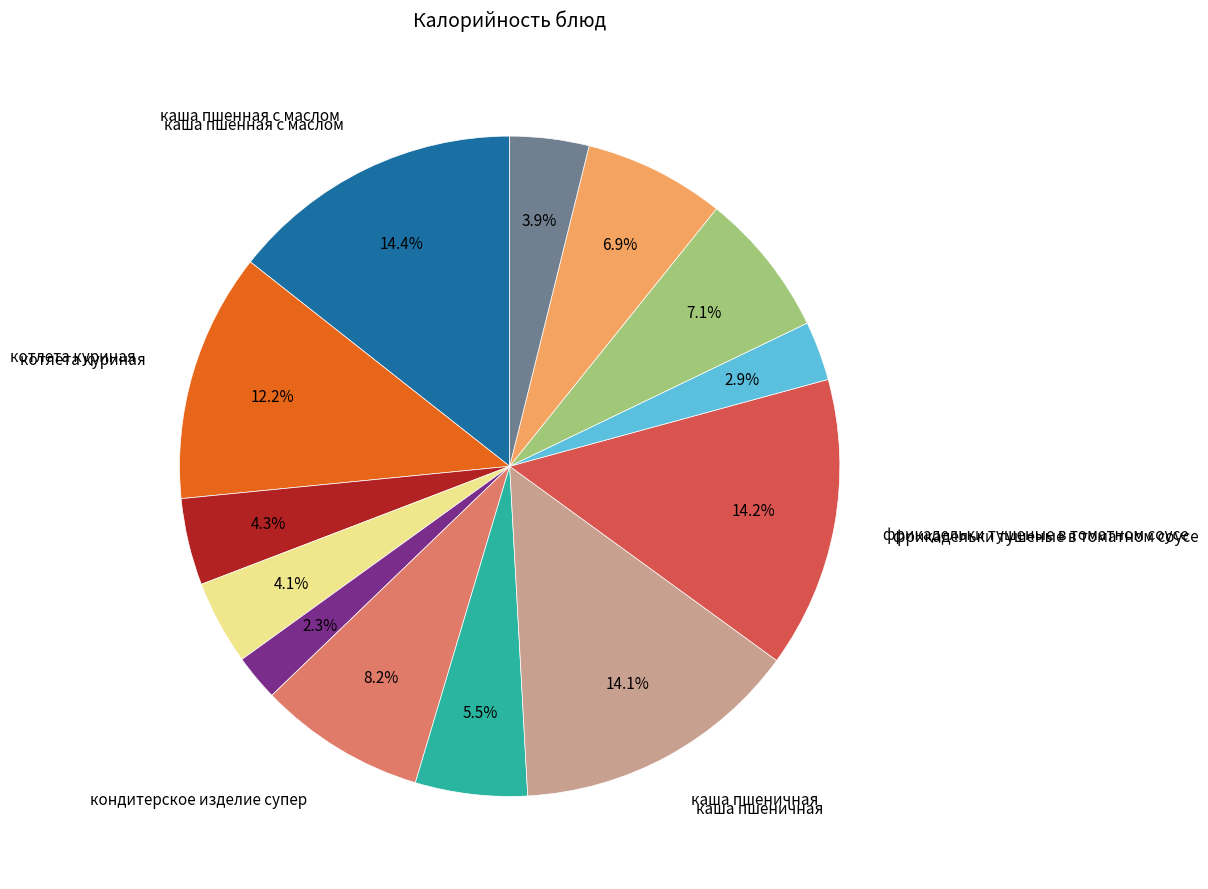

Count the number of slices in the pie.

13